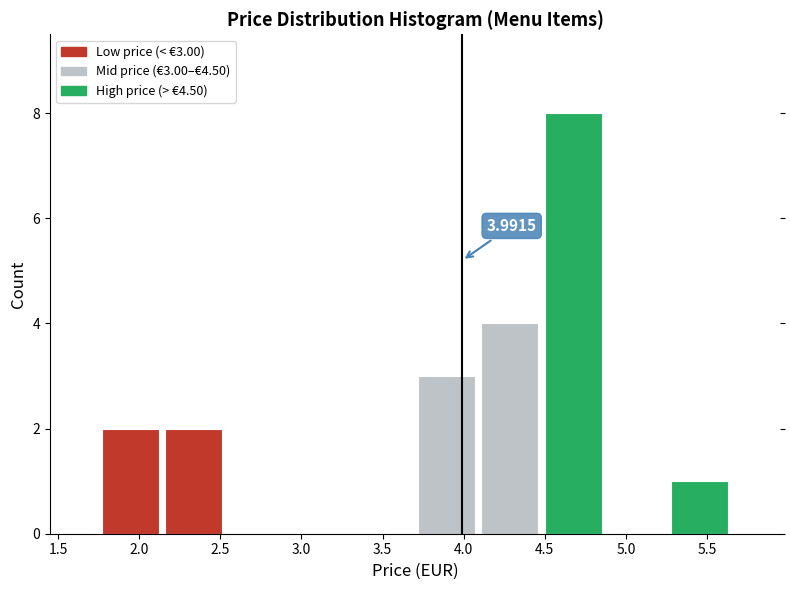

Which range on the x-axis has the tallest bar?

4.48 to 4.87